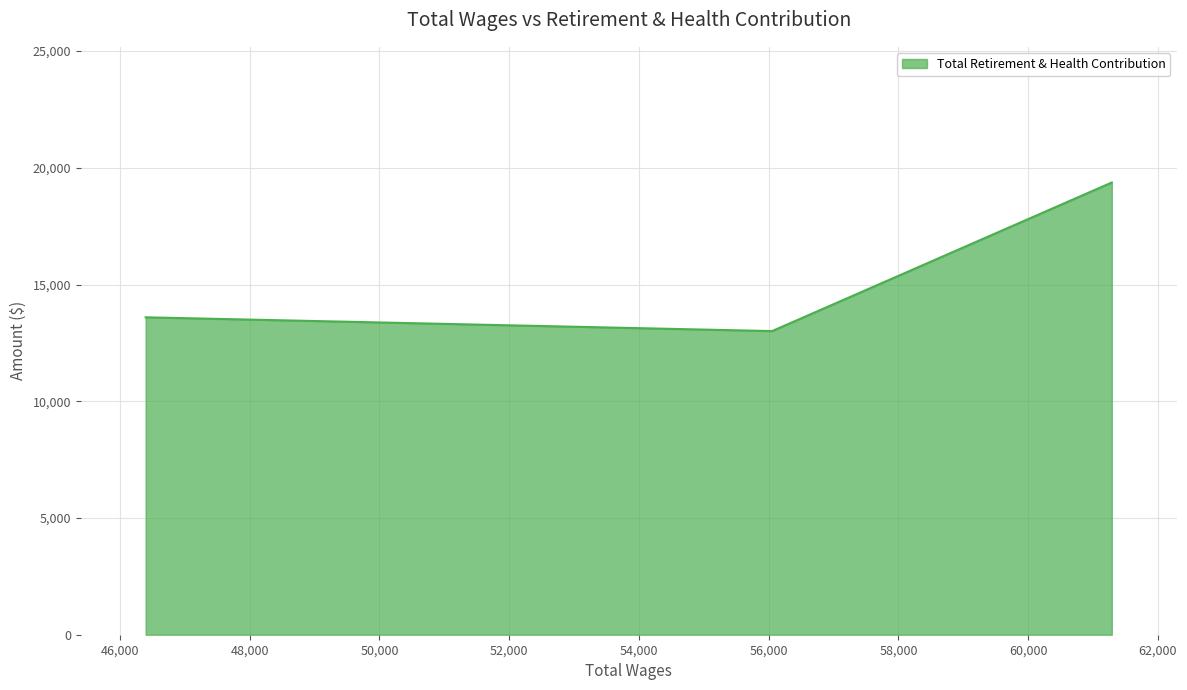

What is the minimum value shown in the chart?

13007